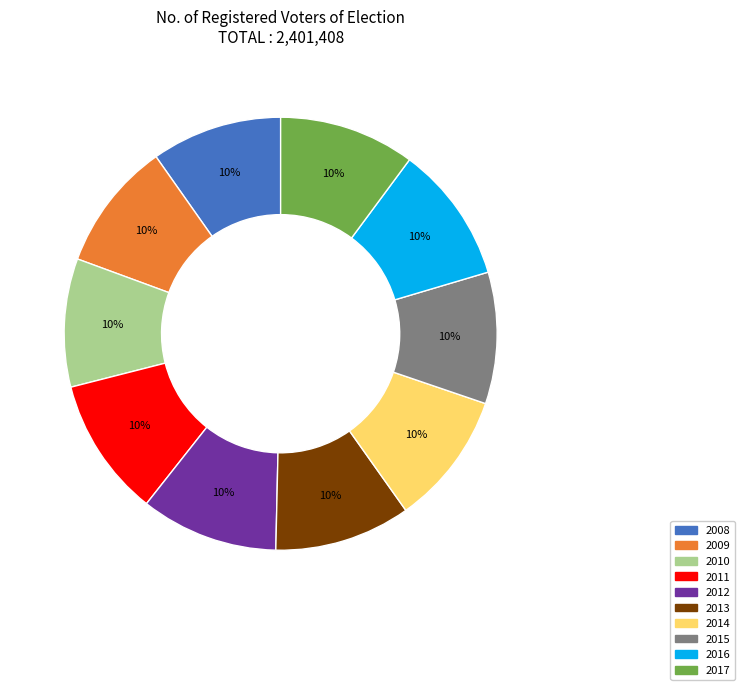

Does 2014 represent more than half of the total?

No